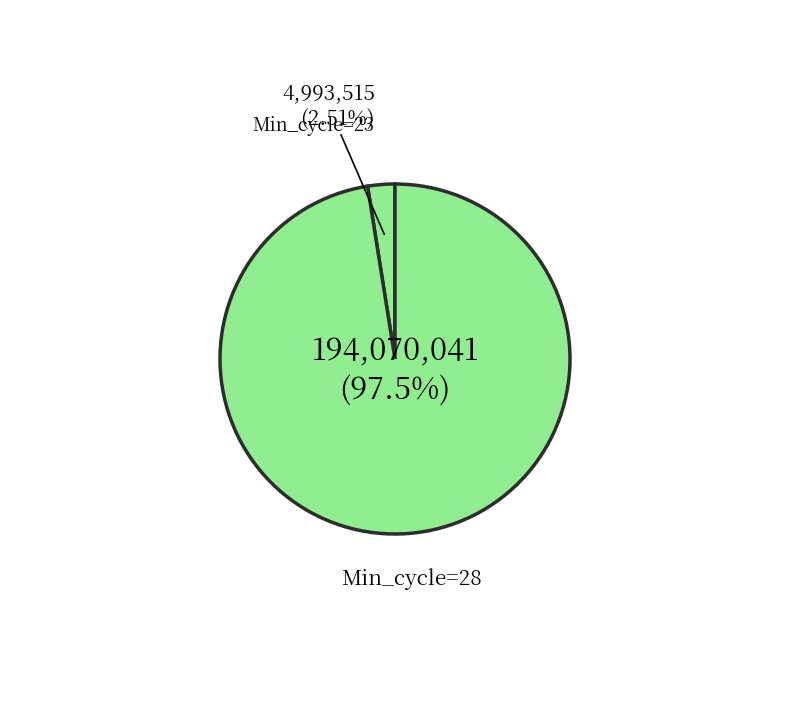

How many segments does this pie chart have?

2